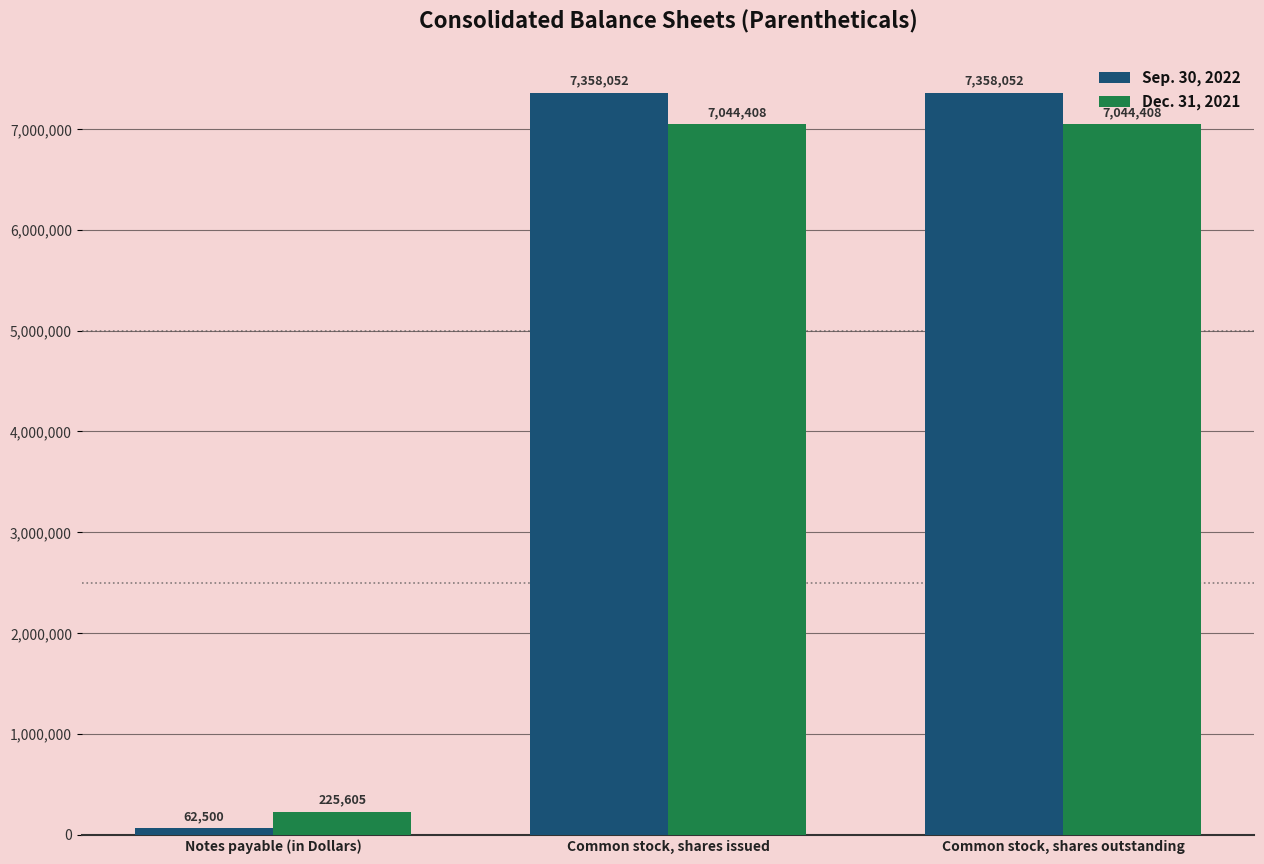

At which category does the chart reach its minimum across all series?

Notes payable (in Dollars)